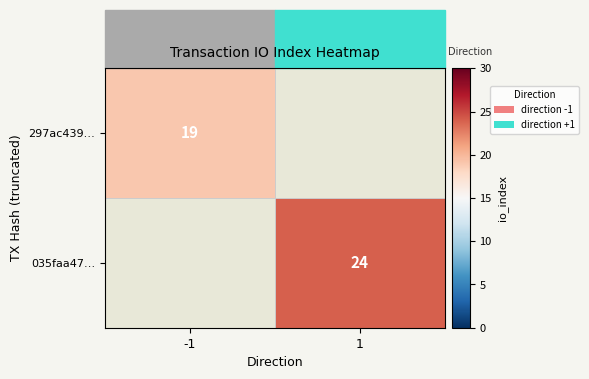

Is it true that 035faa47… equals 24 at 1?

True